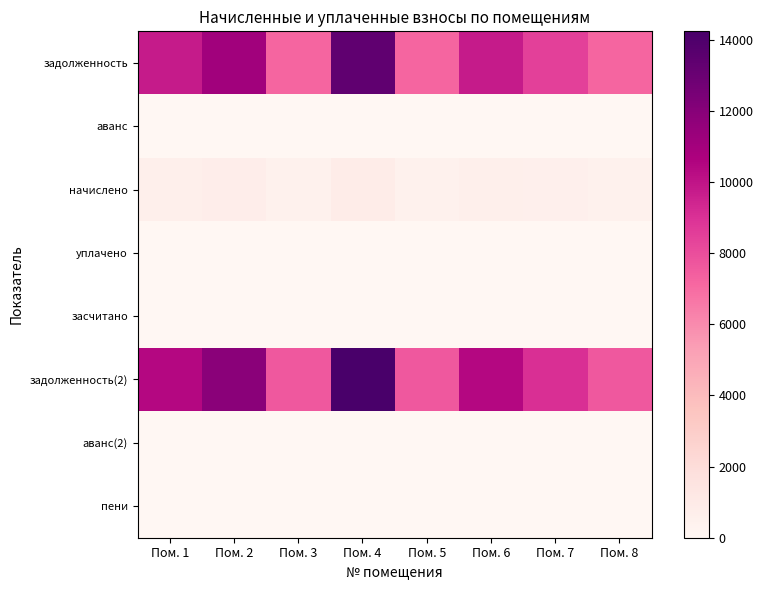

At Пом. 3, list the series in order from largest to smallest.

задолженность(2), задолженность, начислено, аванс, уплачено, засчитано, аванс(2), пени